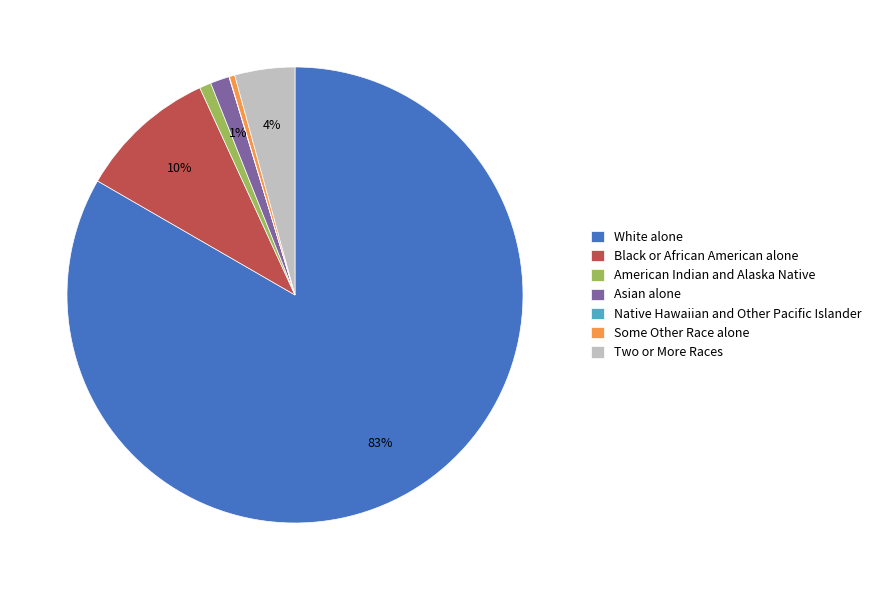

Which category accounts for the majority?

White alone